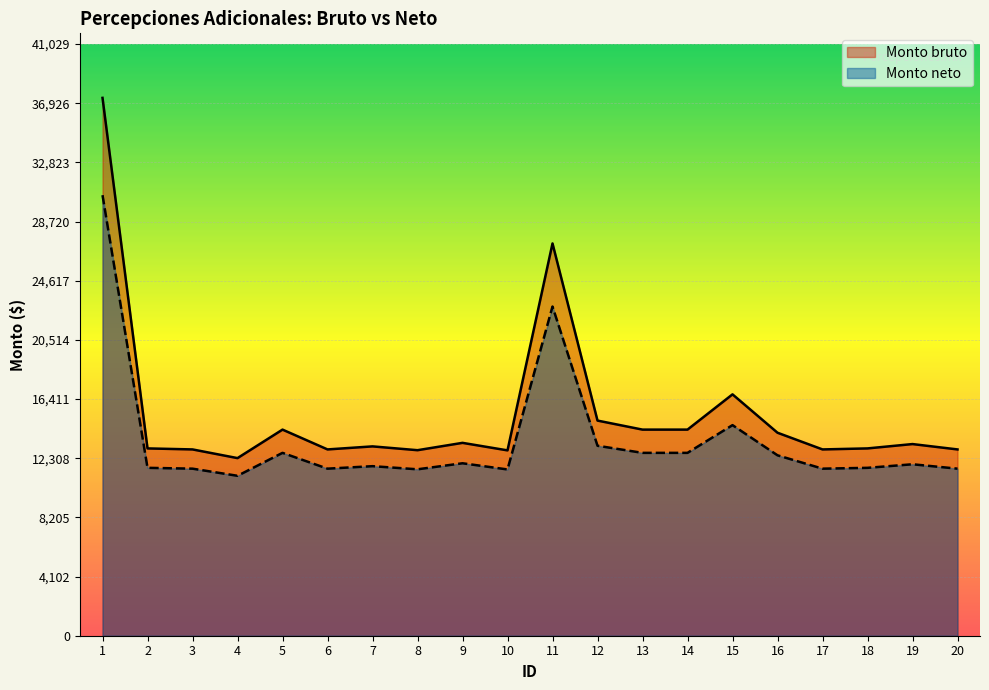

True or false: Monto neto and Monto bruto intersect in this chart.

False